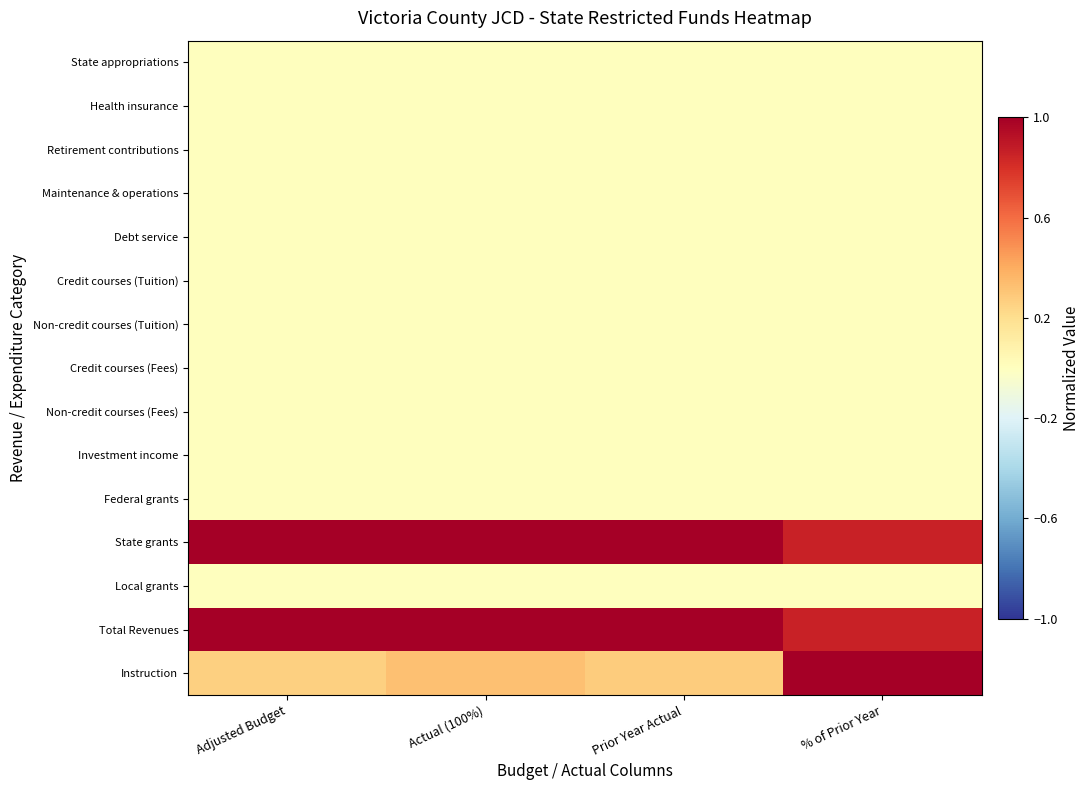

At how many categories does at least one series exceed 0?

4